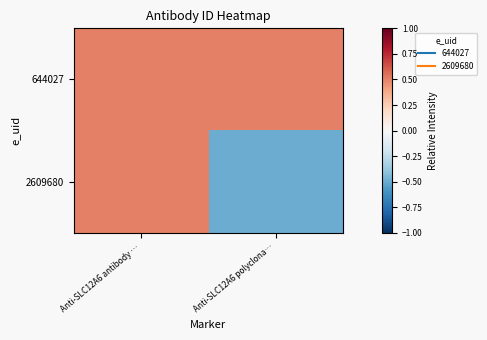

Between Anti-SLC12A6 antibody … and Anti-SLC12A6 polyclona…, which is larger?

Anti-SLC12A6 antibody …